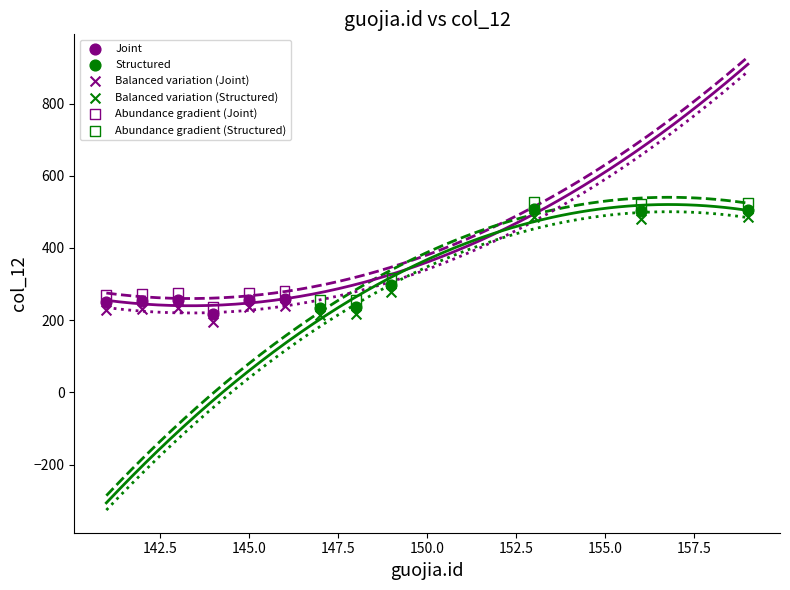

Which series contains the lowest Y value?

Balanced variation (Joint)